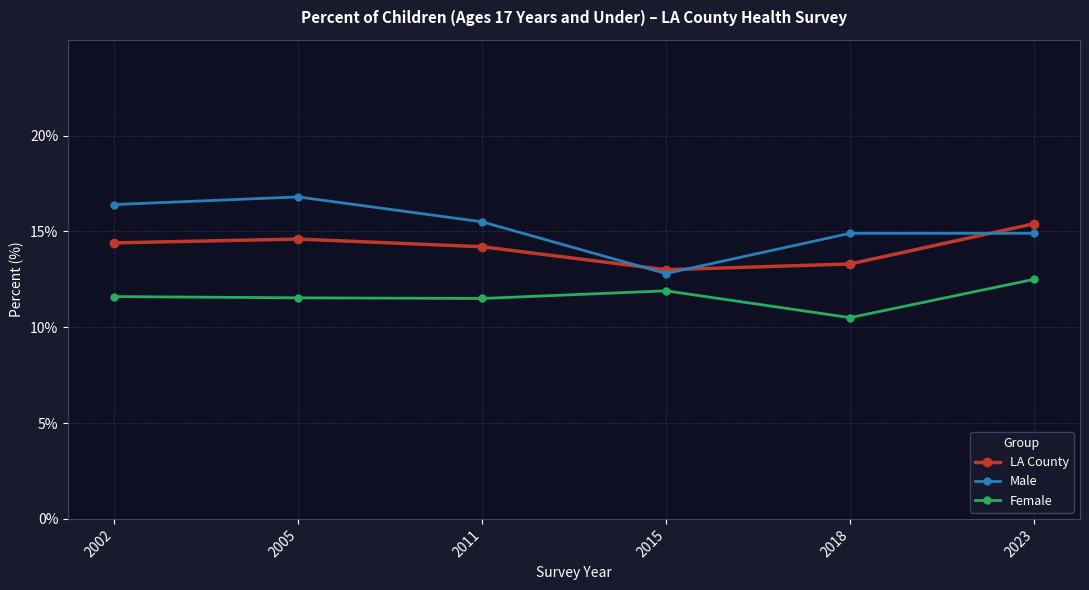

What is the difference between the maximum and minimum values in the Male series?

4.0